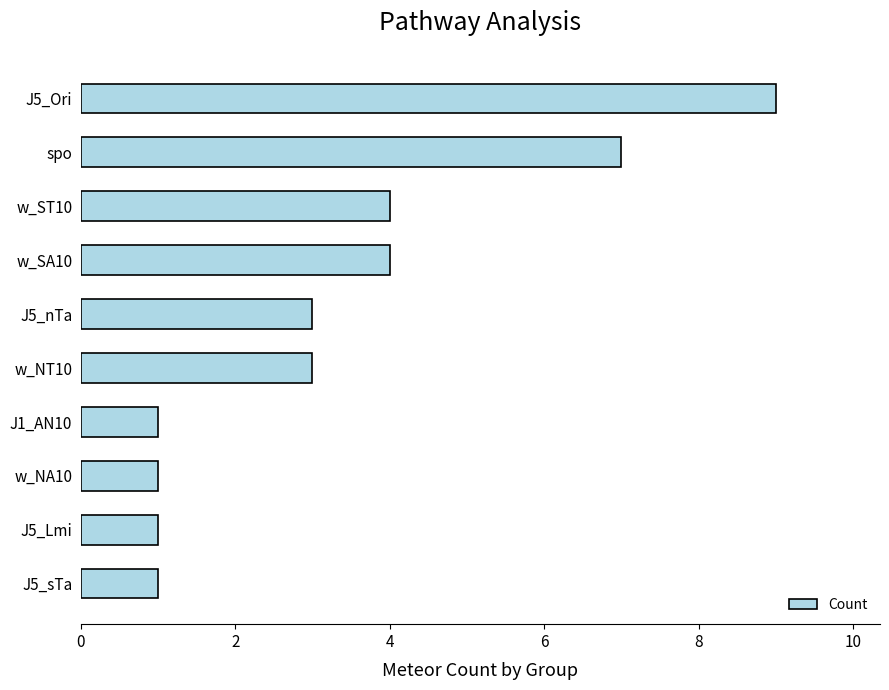

Is it true that the value at w_SA10 is 4?

True